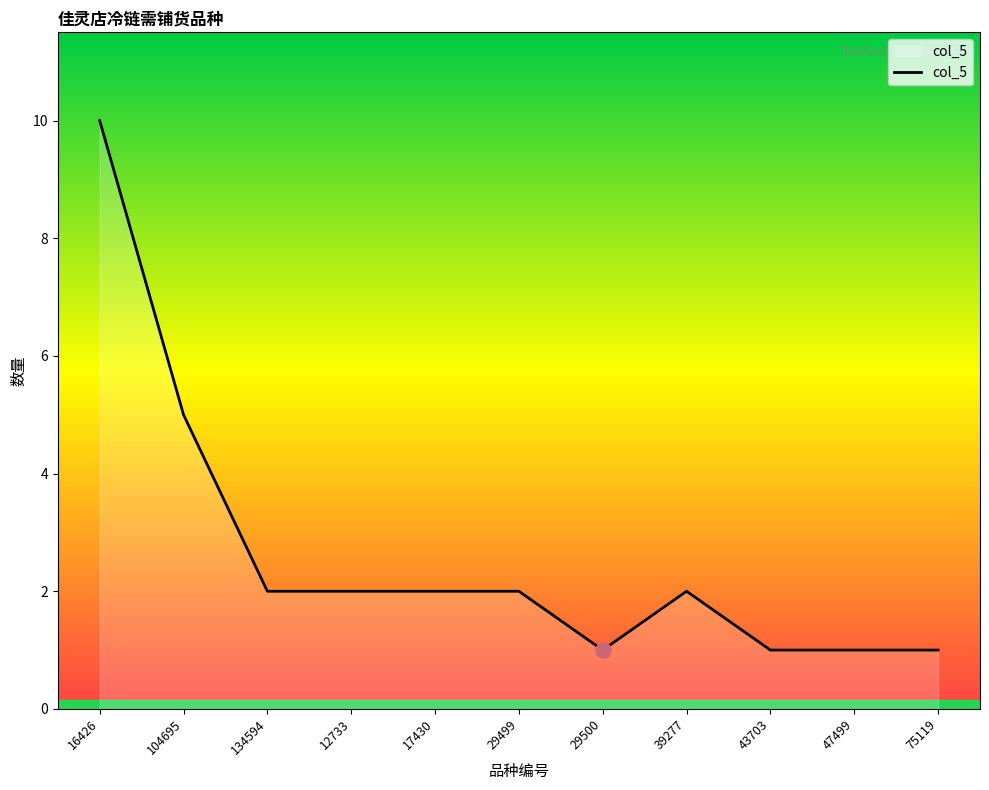

What is the change in value from 12733 to 29500?

-1